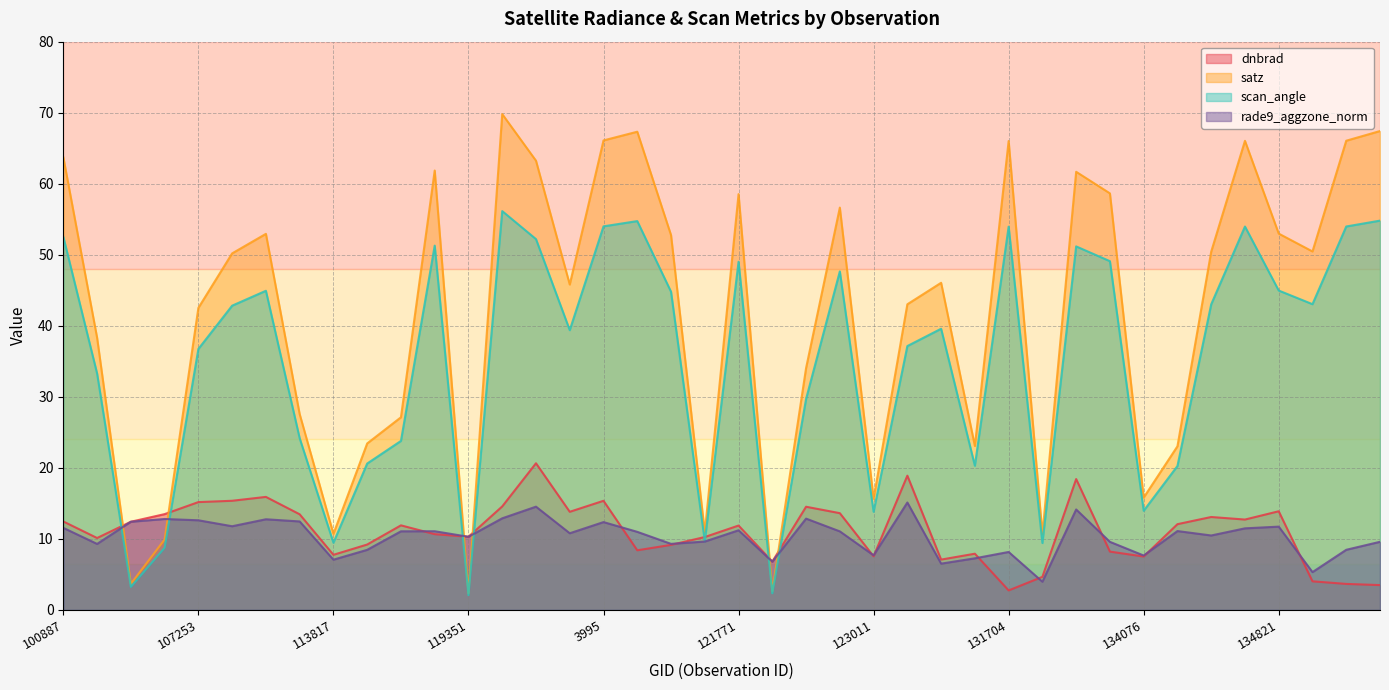

Does the chart have visible grid lines?

Yes